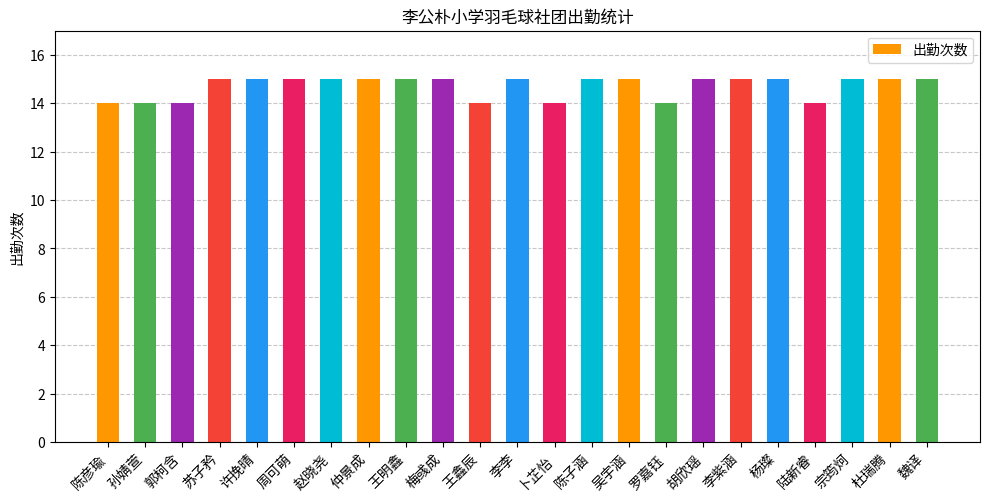

What is the approximate value at 王明鑫?

15